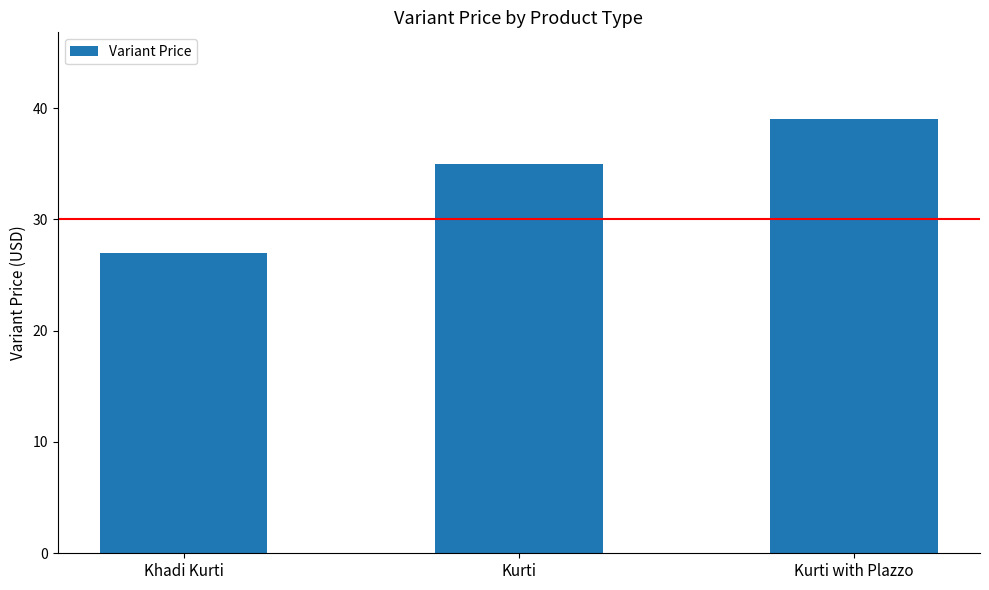

What value does the data have at Khadi Kurti, to the nearest 5?

25